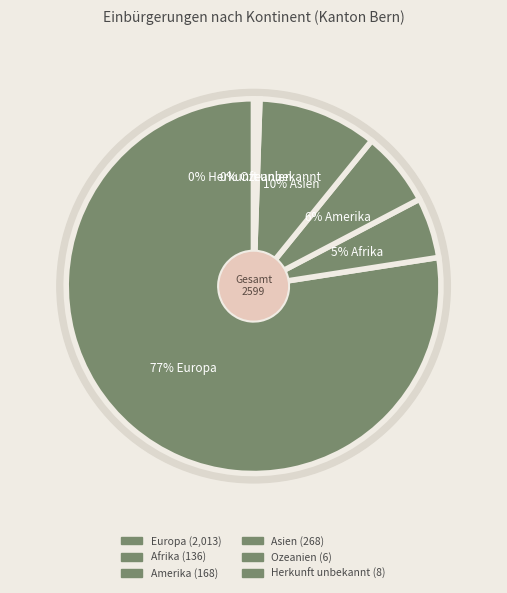

Count the number of slices in the pie.

6